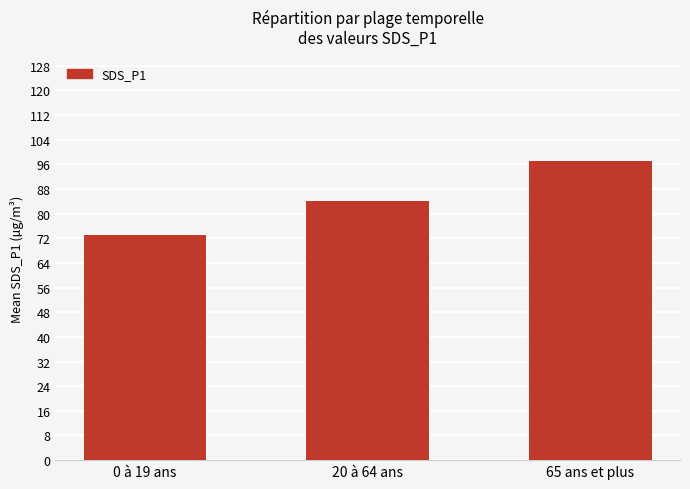

Count the number of categories in the chart.

3